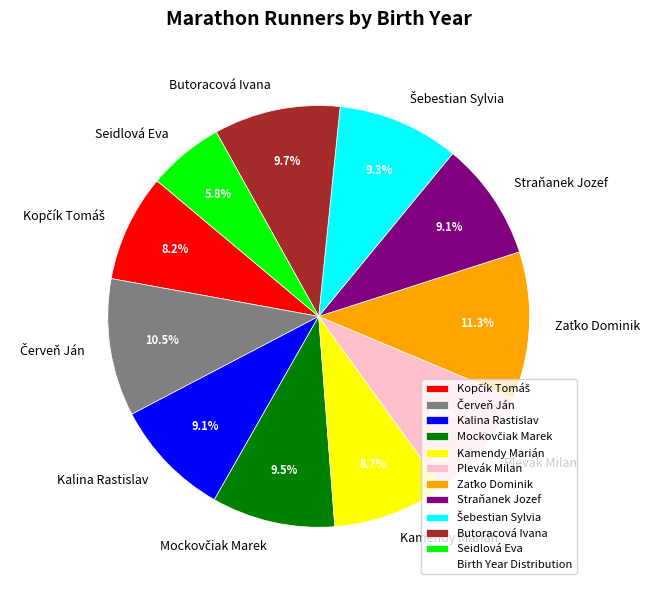

What percentage is the Kamendy Marián slice, to the nearest percent?

9%